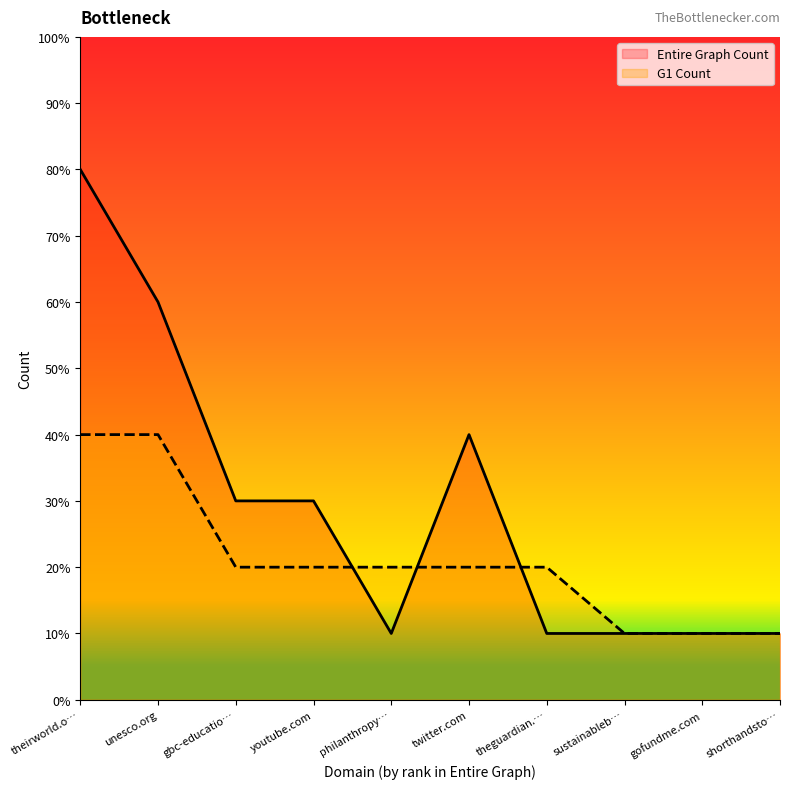

True or false: Entire Graph Count has a value of 4 at theirworld.o….

False